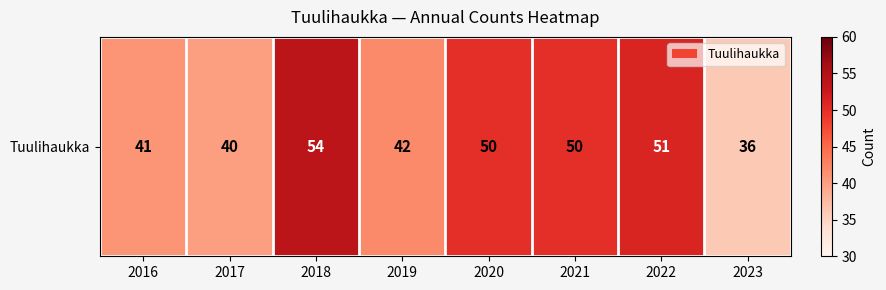

List the labels in order of value, smallest first.

2023, 2017, 2016, 2019, 2020, 2021, 2022, 2018